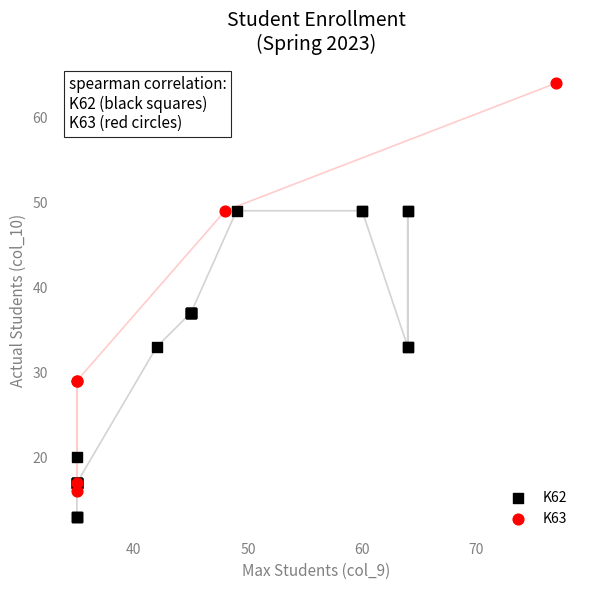

Which series has the widest spread of Y values?

K63